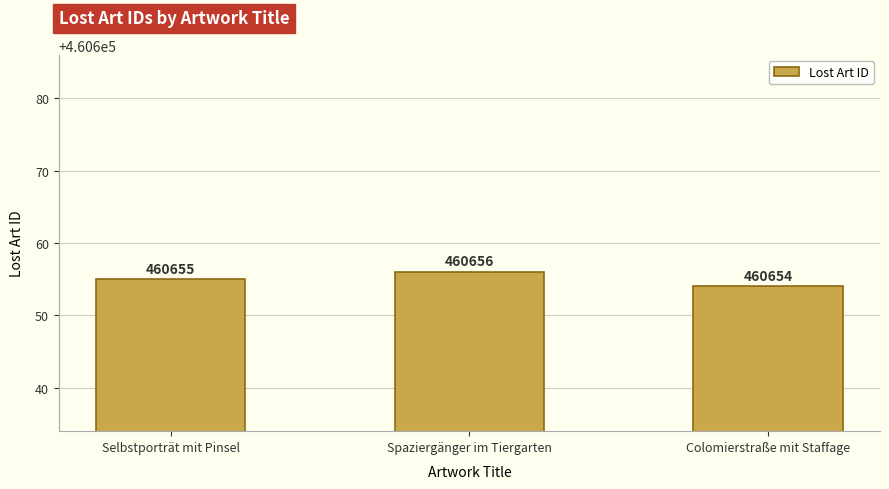

How many series are shown in this chart?

1